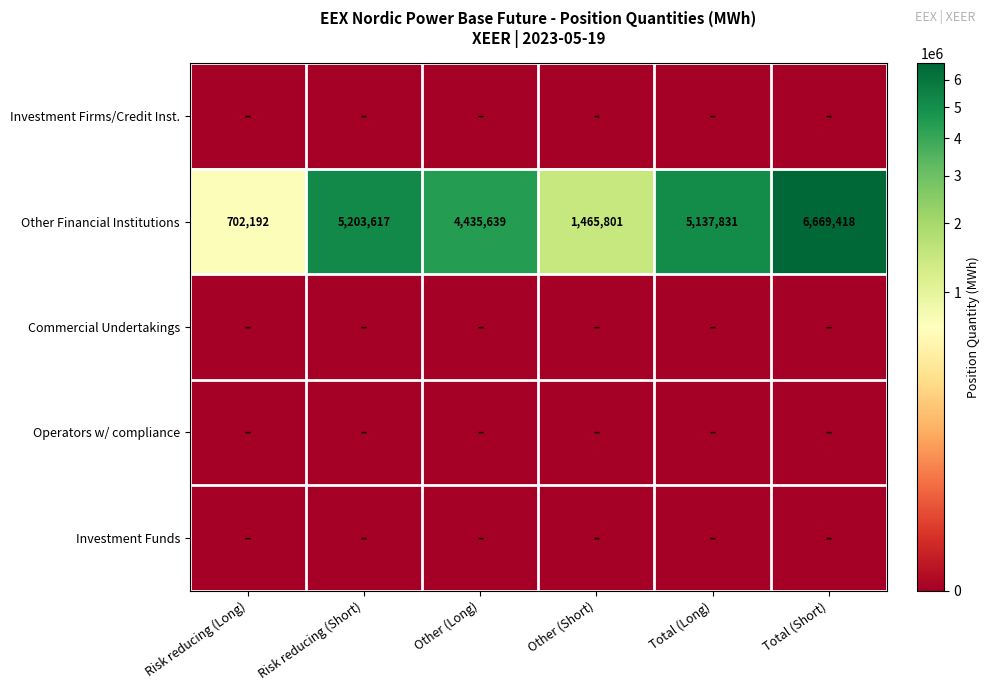

The Other Financial Institutions series shows 2658829 at Other (Long). True or false?

False